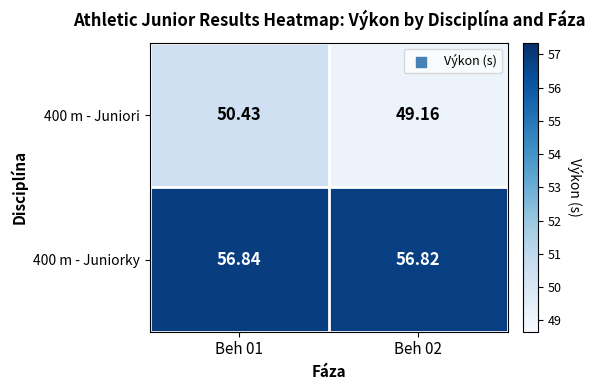

Which series changed the most between Beh 01 and Beh 02?

400 m - Juniori